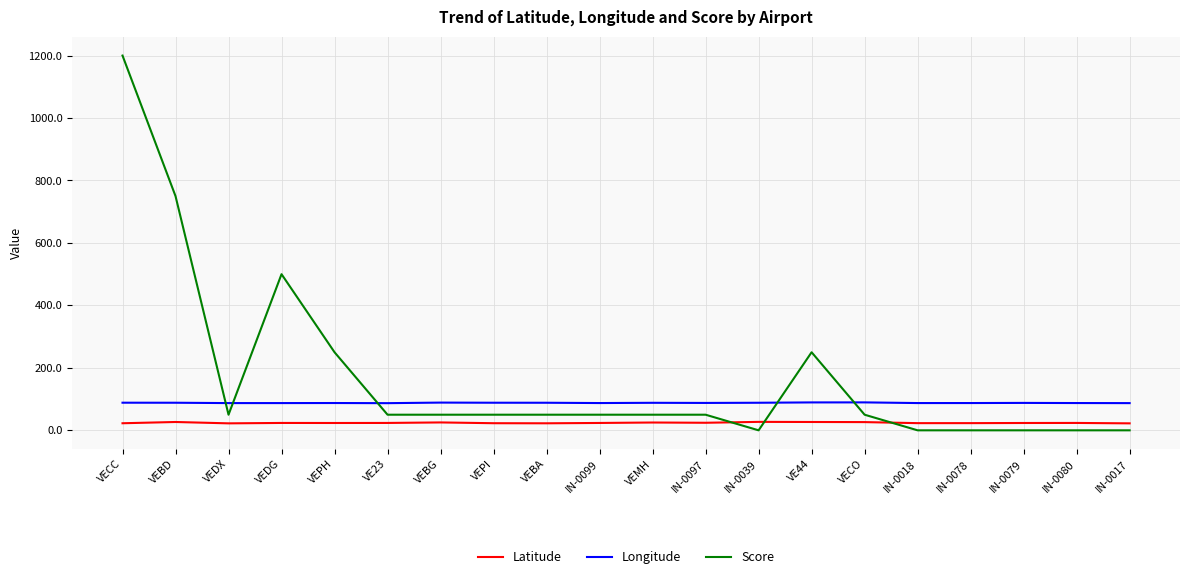

Does the chart have visible grid lines?

Yes